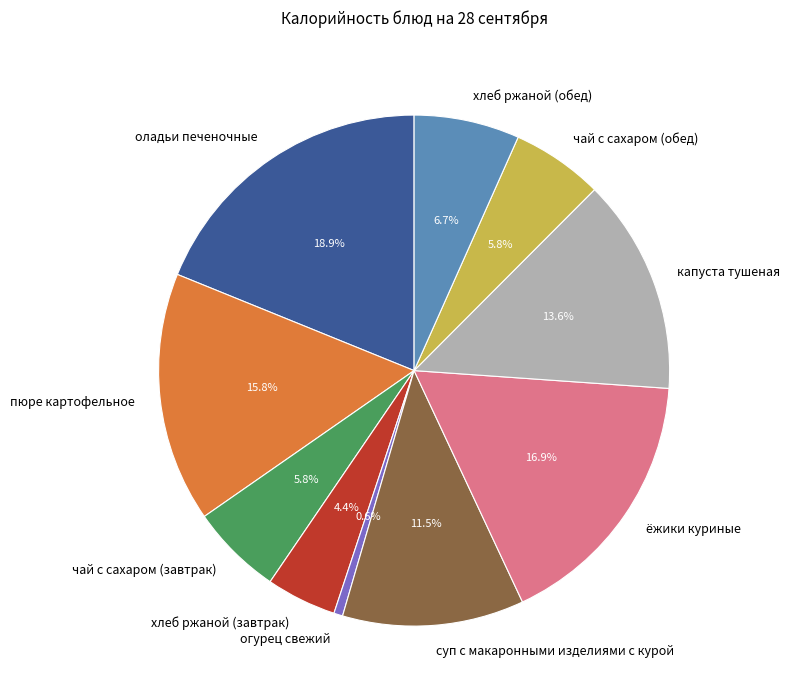

True or false: огурец свежий accounts for 11% of the total.

False